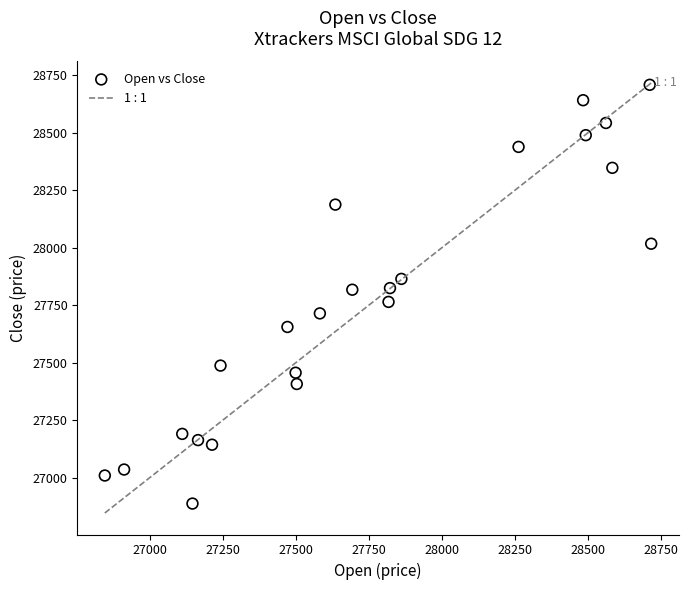

What is the range of Y values (max minus min)?

1821